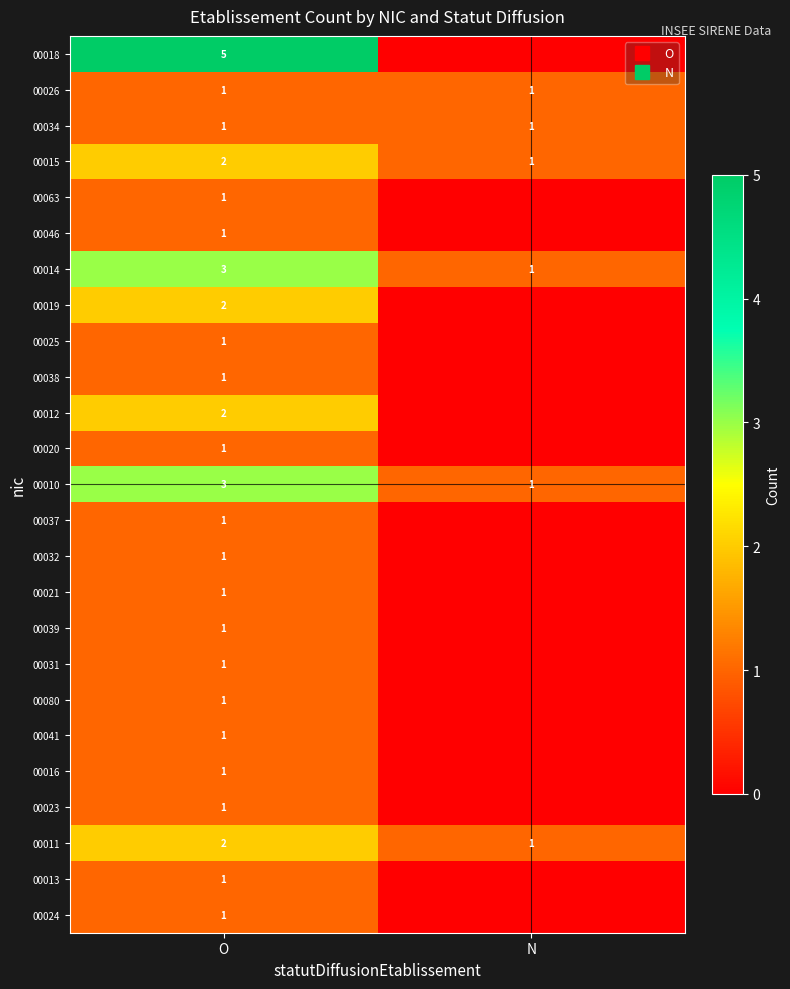

At O, list the series in order from smallest to largest.

00026, 00034, 00063, 00046, 00025, 00038, 00020, 00037, 00032, 00021, 00039, 00031, 00080, 00041, 00016, 00023, 00013, 00024, 00015, 00019, 00012, 00011, 00014, 00010, 00018